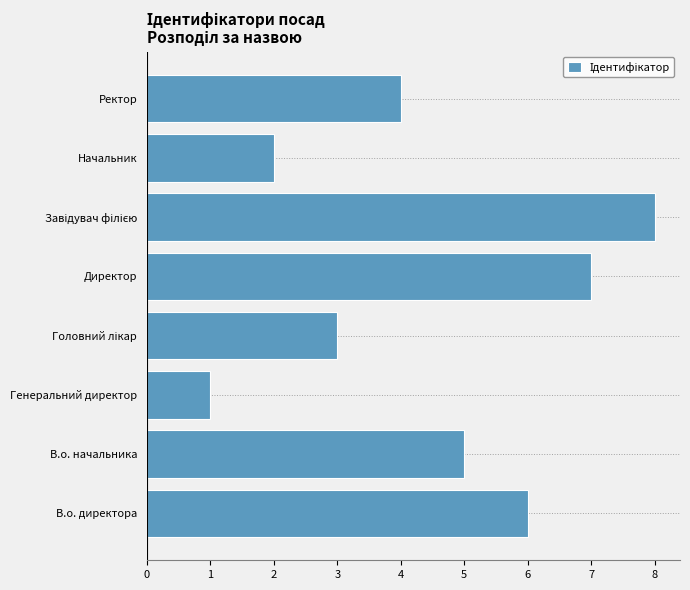

True or false: the data shows 10 at В.о. директора.

False